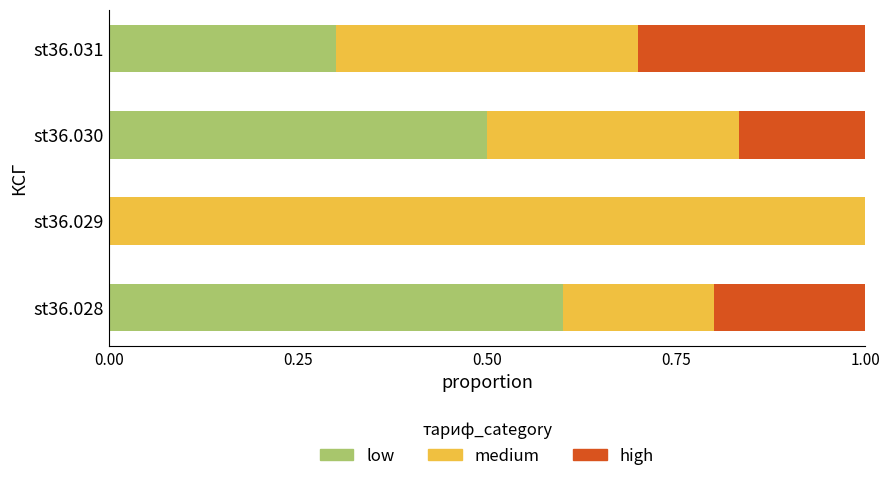

At which label does low reach its peak?

st36.028